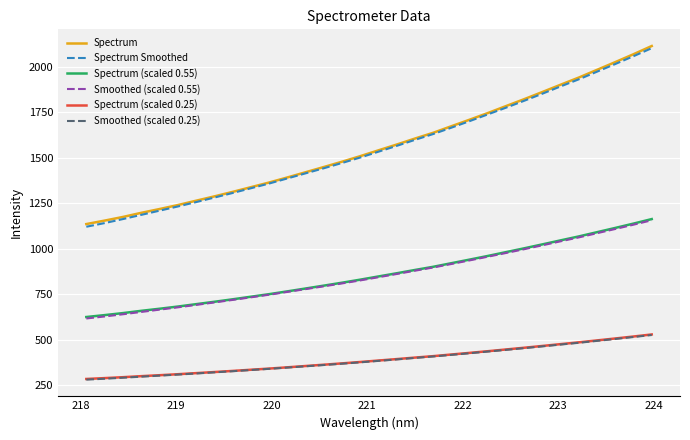

What is the highest value of the Spectrum (scaled 0.25) series?

528.2